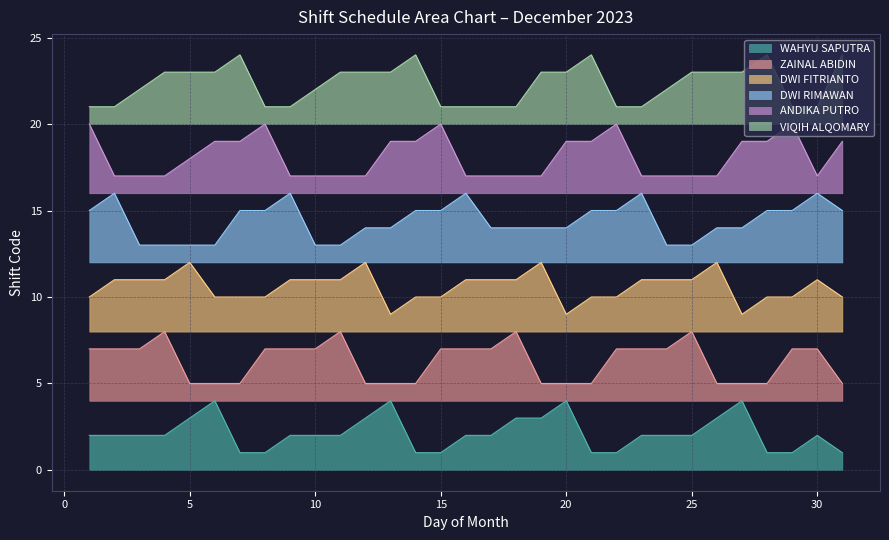

Reading left to right, transcribe all the data shown in this chart.

WAHYU SAPUTRA: 2	2	2	2	3	4	1	1	2	2	2	3	4	1	1	2	2	3	3	4	1	1	2	2	2	3	4	1	1	2	1
ZAINAL ABIDIN: 7	7	7	8	5	5	5	7	7	7	8	5	5	5	7	7	7	8	5	5	5	7	7	7	8	5	5	5	7	7	5
DWI FITRIANTO: 10	11	11	11	12	10	10	10	11	11	11	12	9	10	10	11	11	11	12	9	10	10	11	11	11	12	9	10	10	11	10
DWI RIMAWAN: 15	16	13	13	13	13	15	15	16	13	13	14	14	15	15	16	14	14	14	14	15	15	16	13	13	14	14	15	15	16	15
ANDIKA PUTRO: 20	17	17	17	18	19	19	20	17	17	17	17	19	19	20	17	17	17	17	19	19	20	17	17	17	17	19	19	20	17	19
VIQIH ALQOMARY: 21	21	22	23	23	23	24	21	21	22	23	23	23	24	21	21	21	21	23	23	24	21	21	22	23	23	23	24	21	21	24